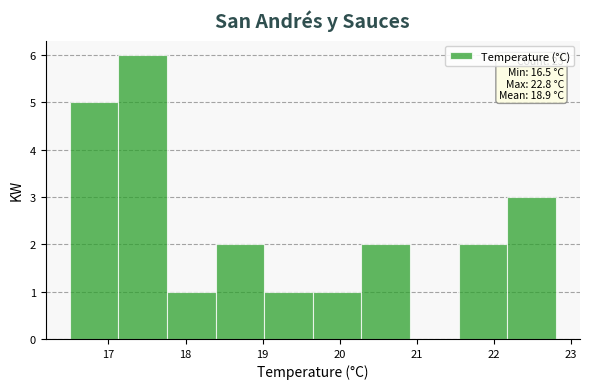

Over which range of the x-axis is the bar tallest?

17.13 to 17.76